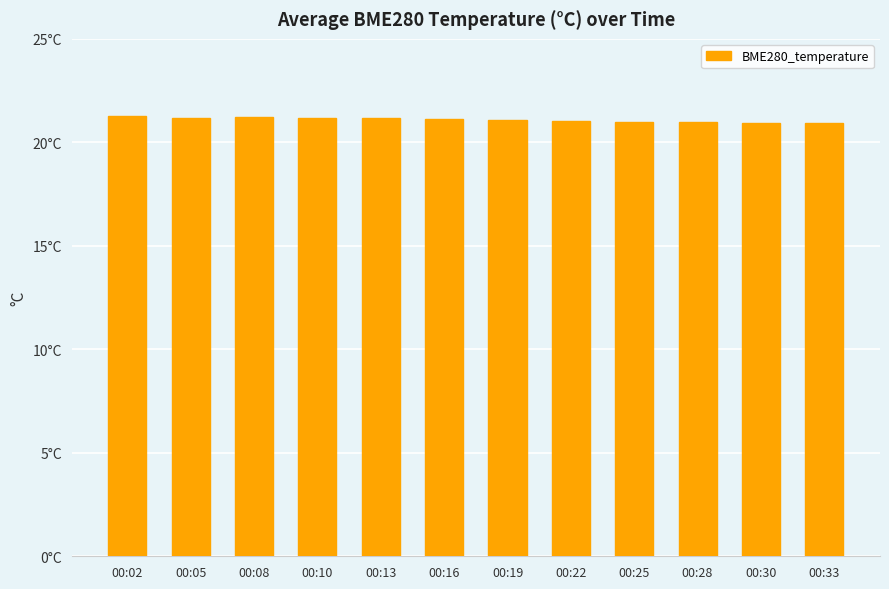

Does the chart contain any negative values?

No